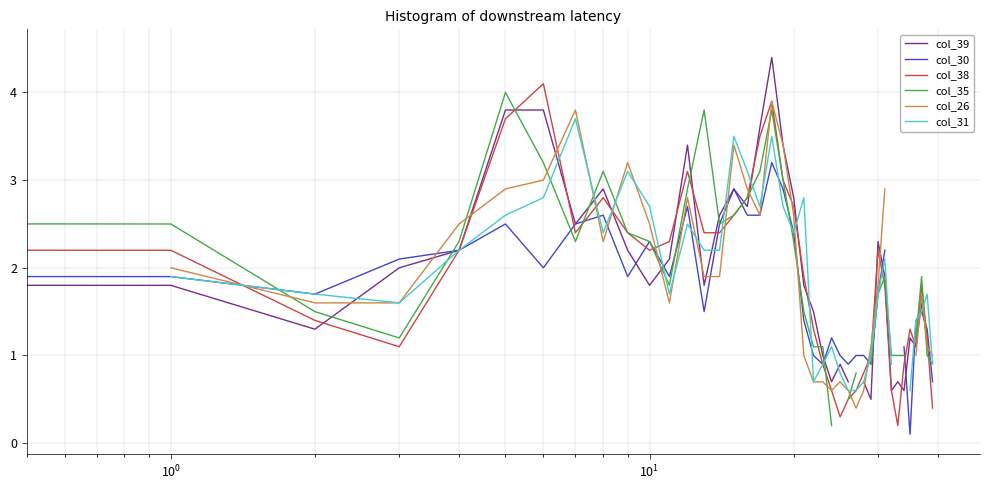

How many positive values does the col_31 series have?

37